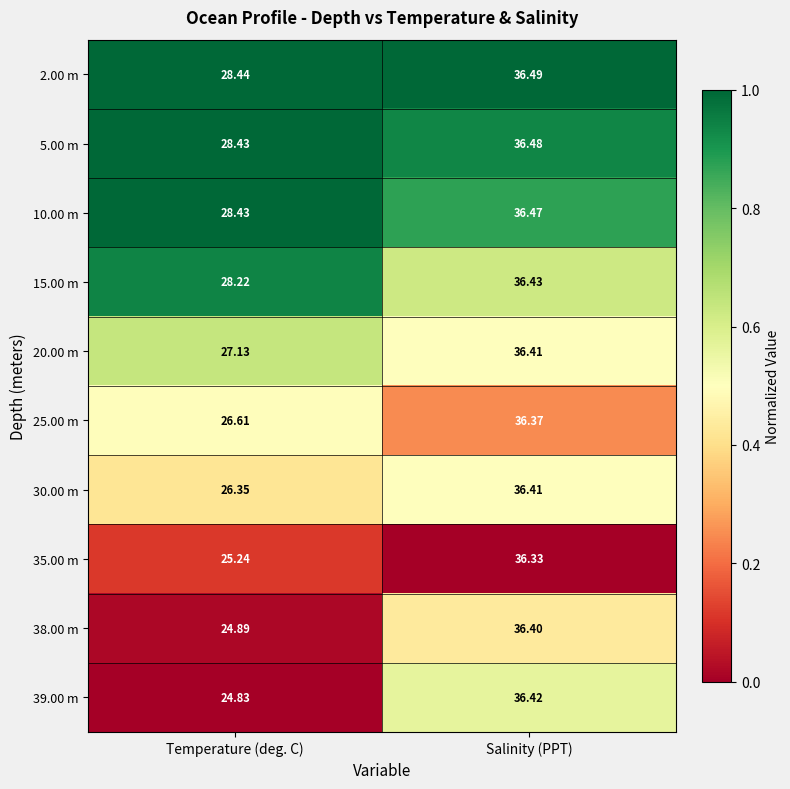

What is the total value across all series at Temperature (deg. C)?

268.6